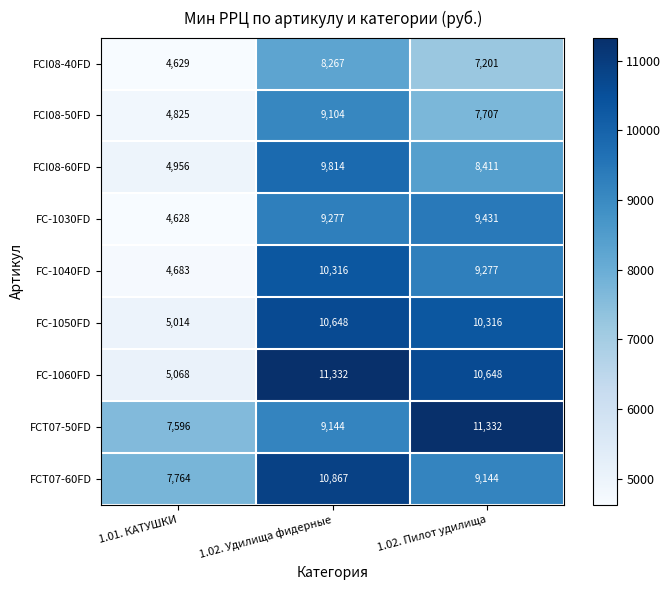

Rank the series at 1.02. Удилища фидерные from lowest to highest value.

FCI08-40FD, FCI08-50FD, FCT07-50FD, FC-1030FD, FCI08-60FD, FC-1040FD, FC-1050FD, FCT07-60FD, FC-1060FD